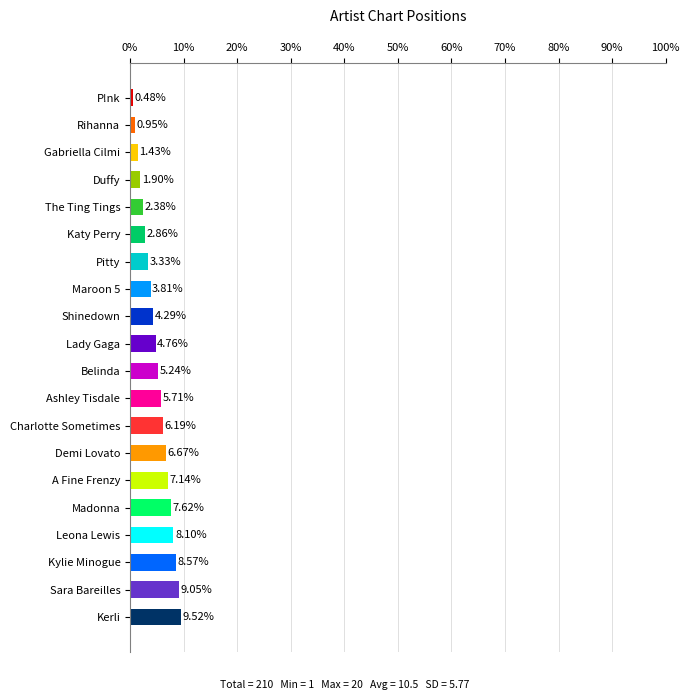

Rank the categories by value from lowest to highest.

P!nk, Rihanna, Gabriella Cilmi, Duffy, The Ting Tings, Katy Perry, Pitty, Maroon 5, Shinedown, Lady Gaga, Belinda, Ashley Tisdale, Charlotte Sometimes, Demi Lovato, A Fine Frenzy, Madonna, Leona Lewis, Kylie Minogue, Sara Bareilles, Kerli